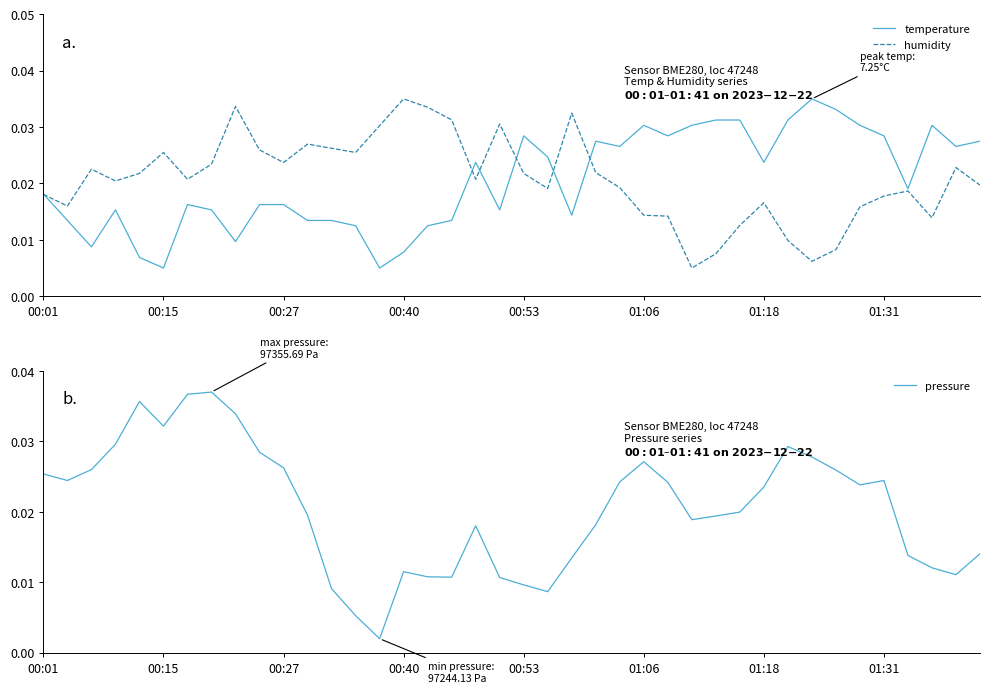

How many intersections are there between temperature and pressure?

3